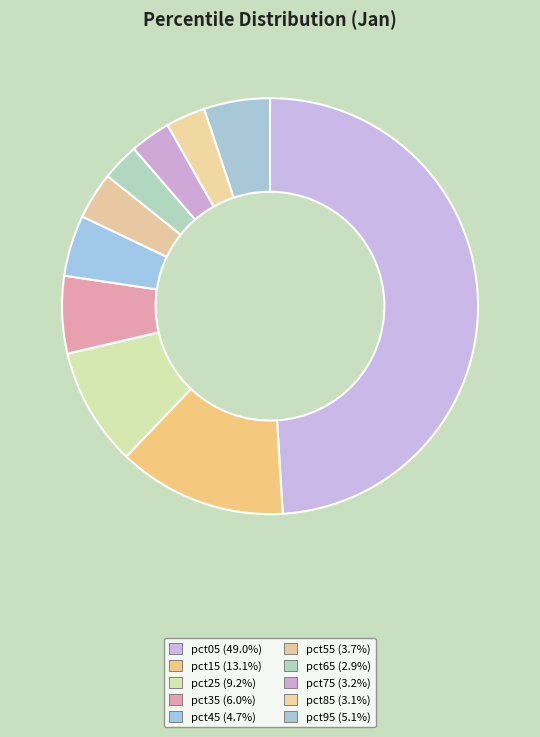

The pct85 slice represents 1% of the pie. True or false?

False